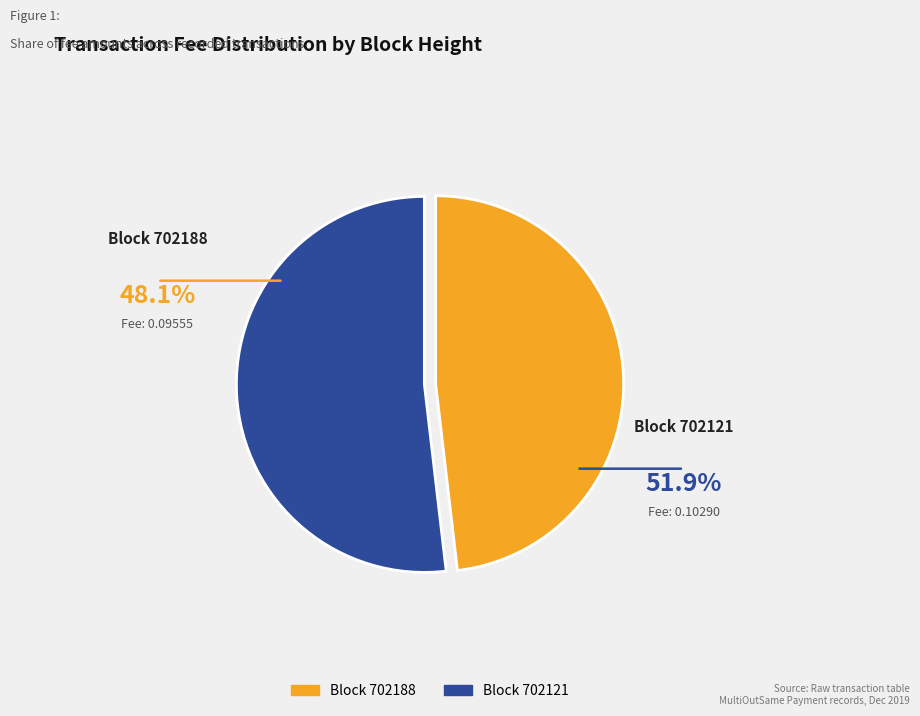

Is there any slice that represents more than half of the pie?

Yes